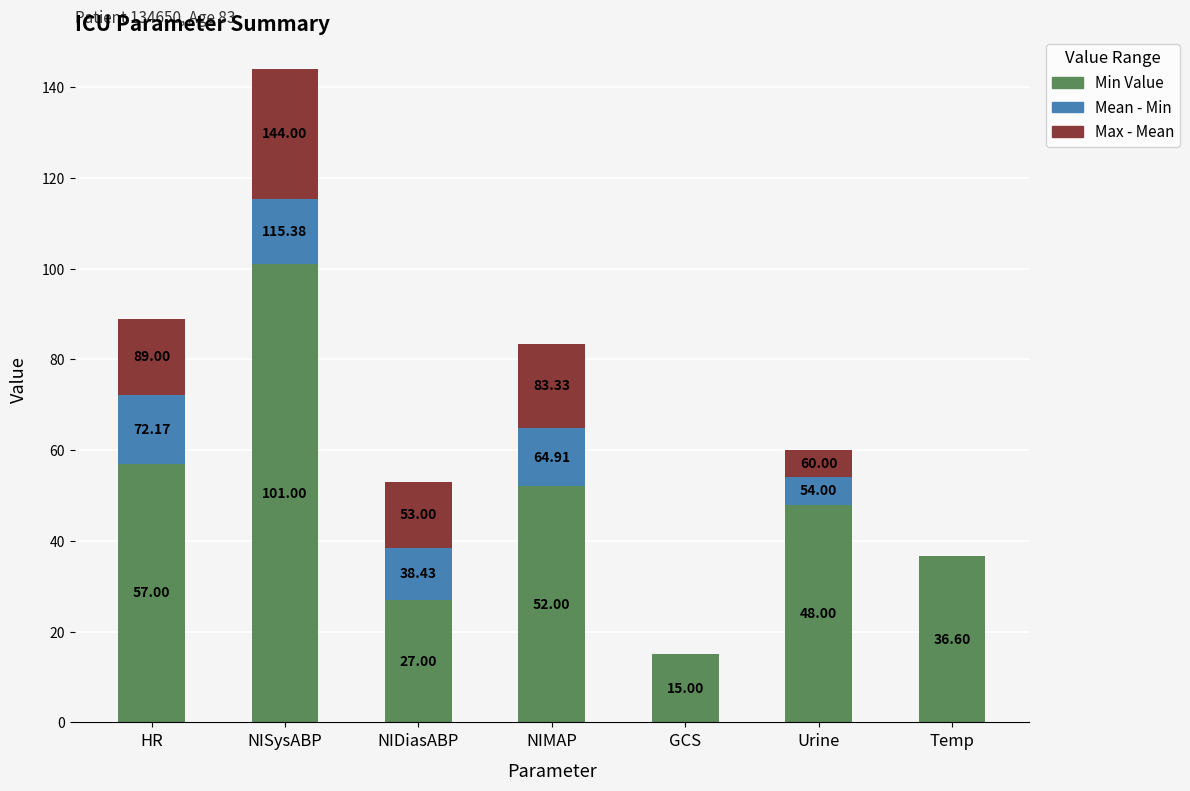

Are the bars grouped side by side (vs. stacked)?

No